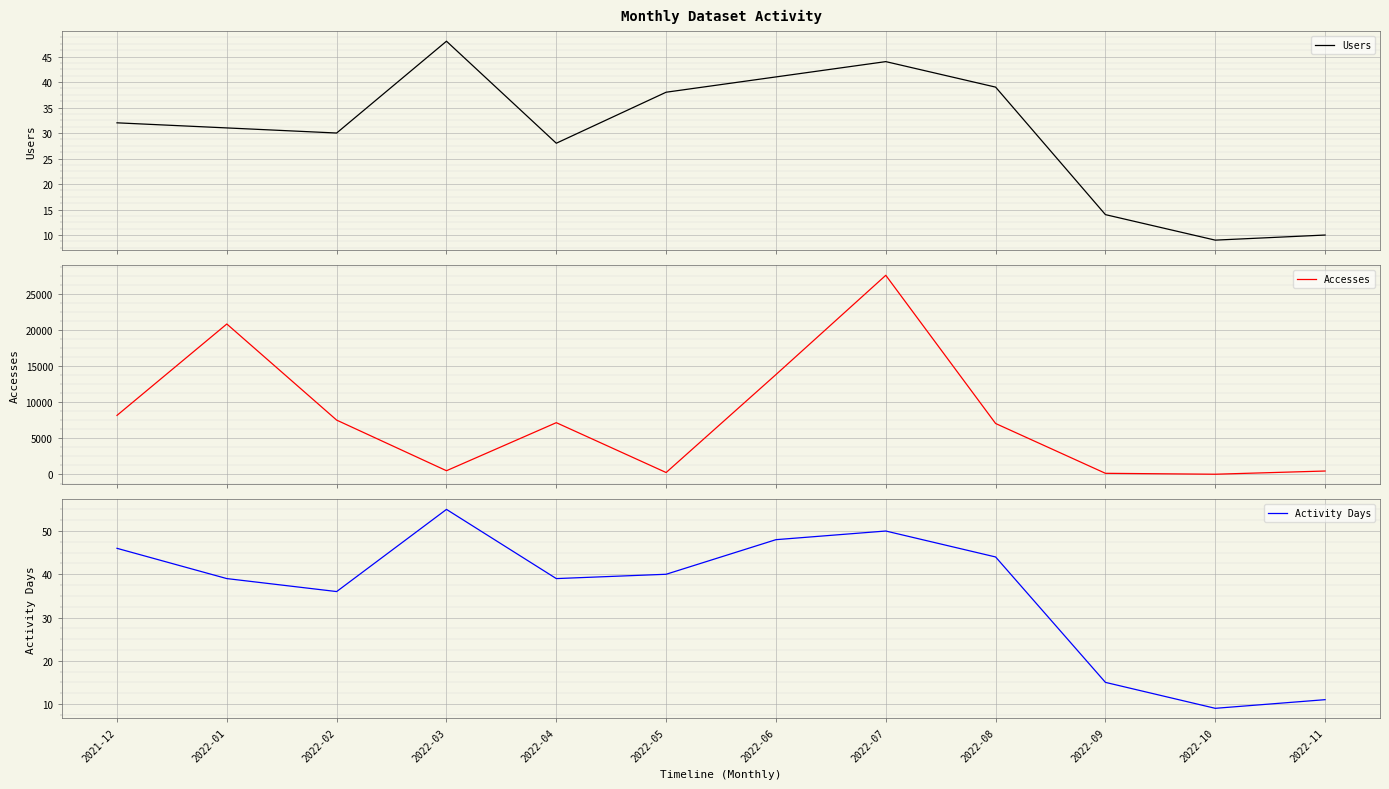

Is it true that Users equals 44 at 2022-07?

True